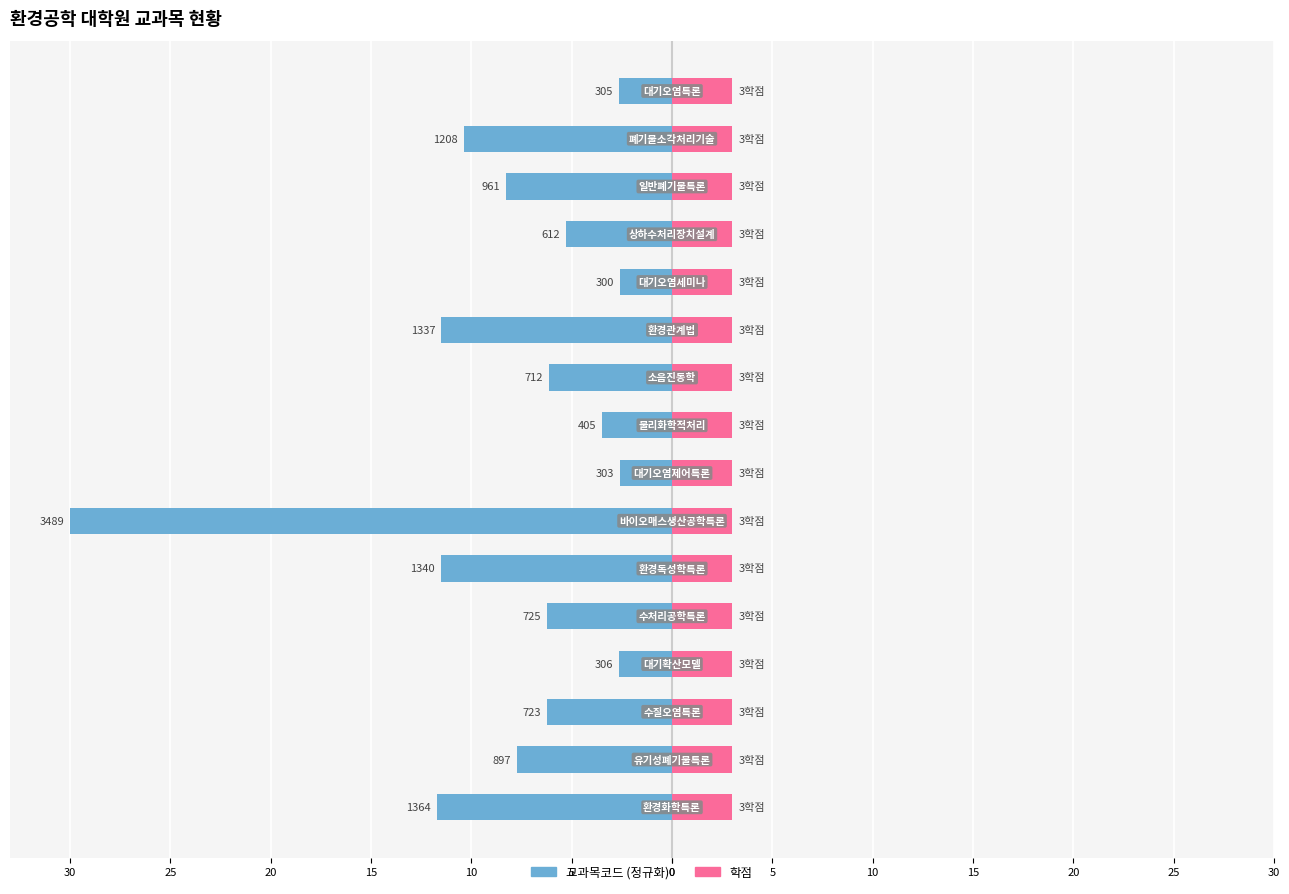

What are all the series names shown in the legend?

교과목코드, 학점